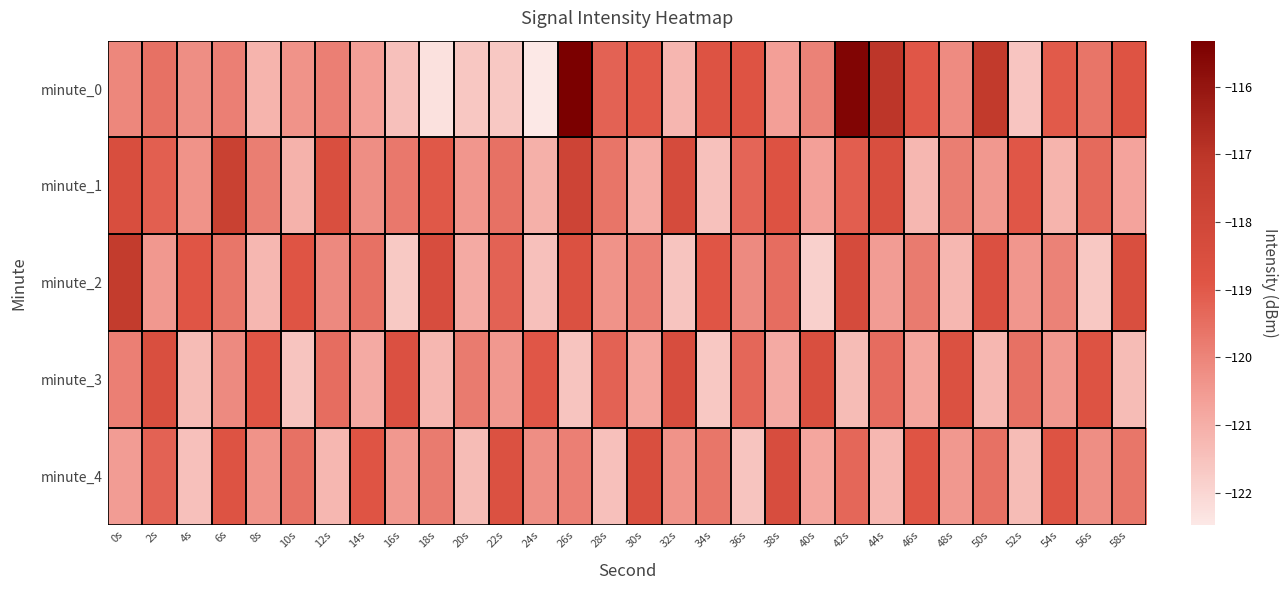

What is the spread (max minus min) of values at 56s?

2.9